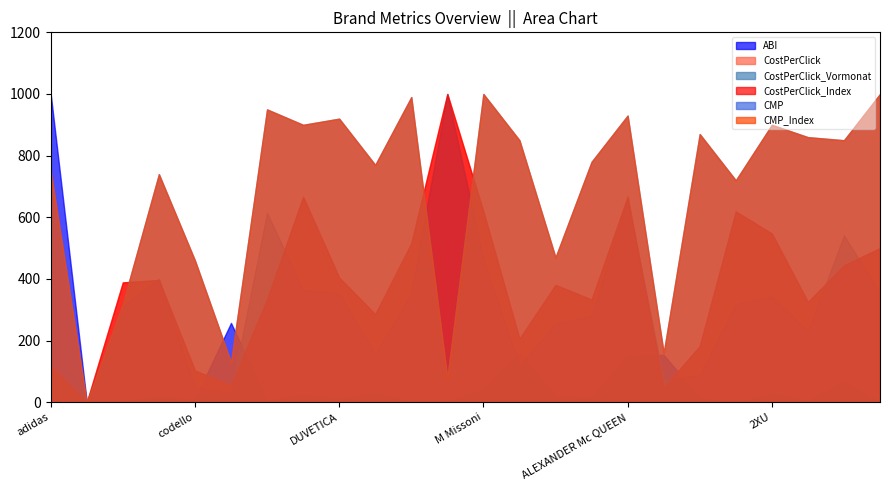

Which series has the widest spread of values?

ABI